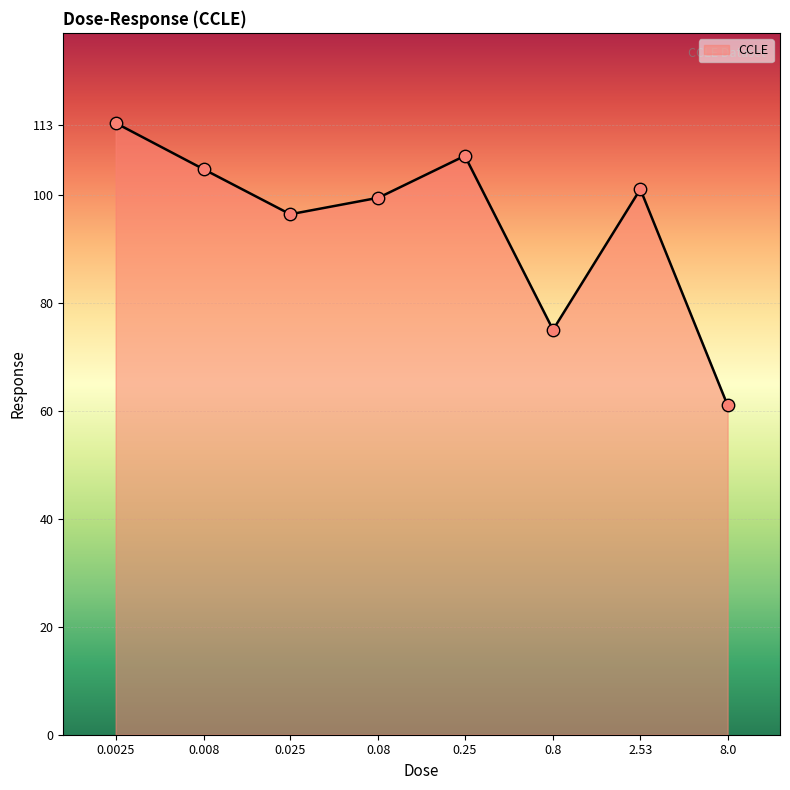

Which has a higher value, 2.53 or 8.0?

2.53